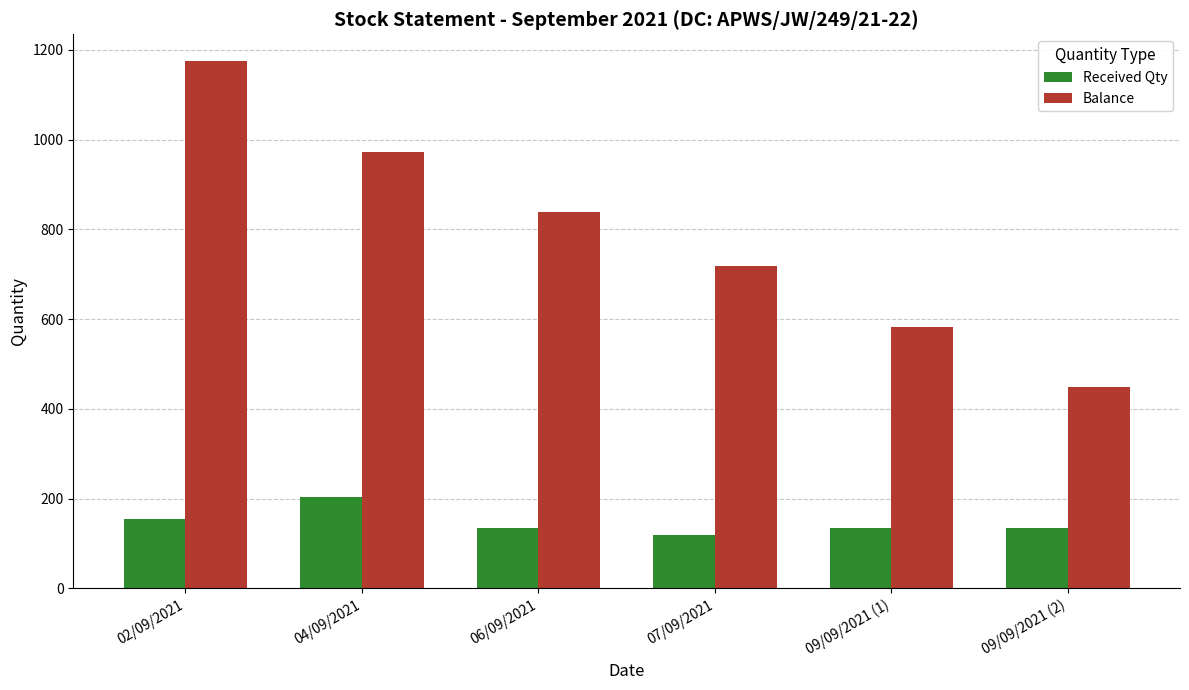

The Balance series shows 643 at 09/09/2021 (2). True or false?

False